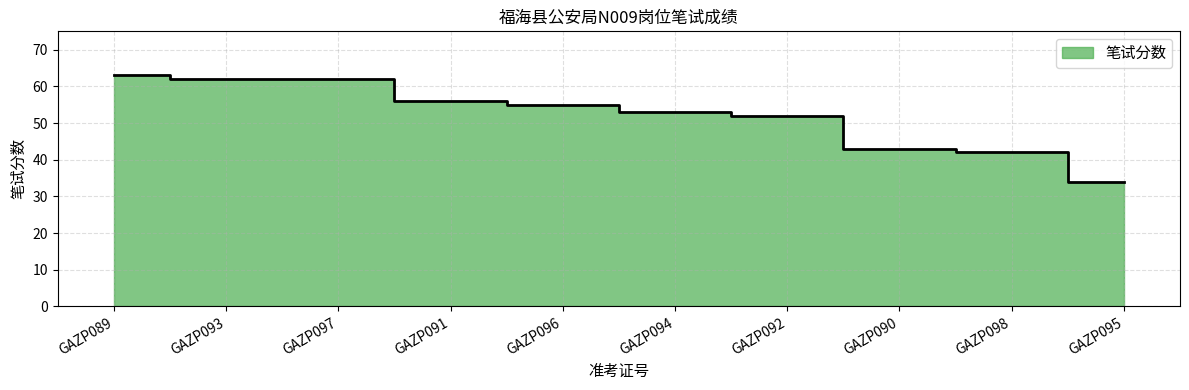

Which label corresponds to the smallest value in the chart?

GAZP095